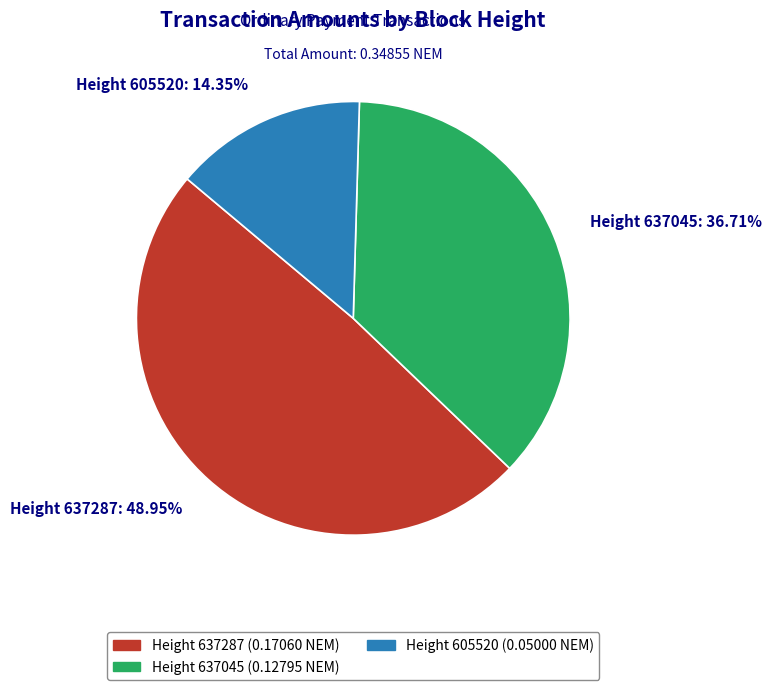

Is the sum of Height 637287: 48.95% and Height 637045: 36.71% greater than half?

Yes